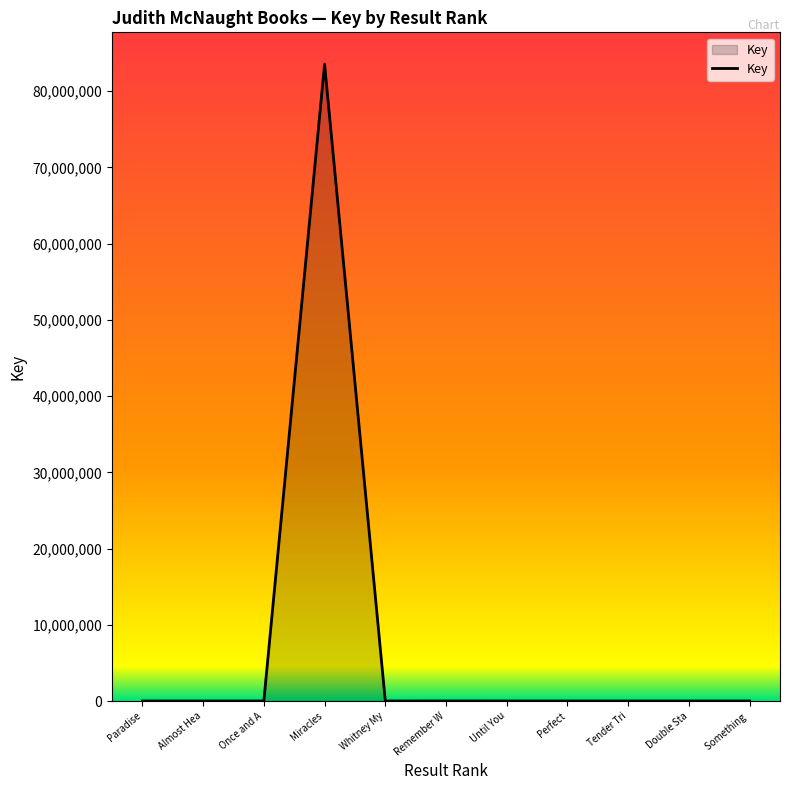

Does the chart have visible grid lines?

No